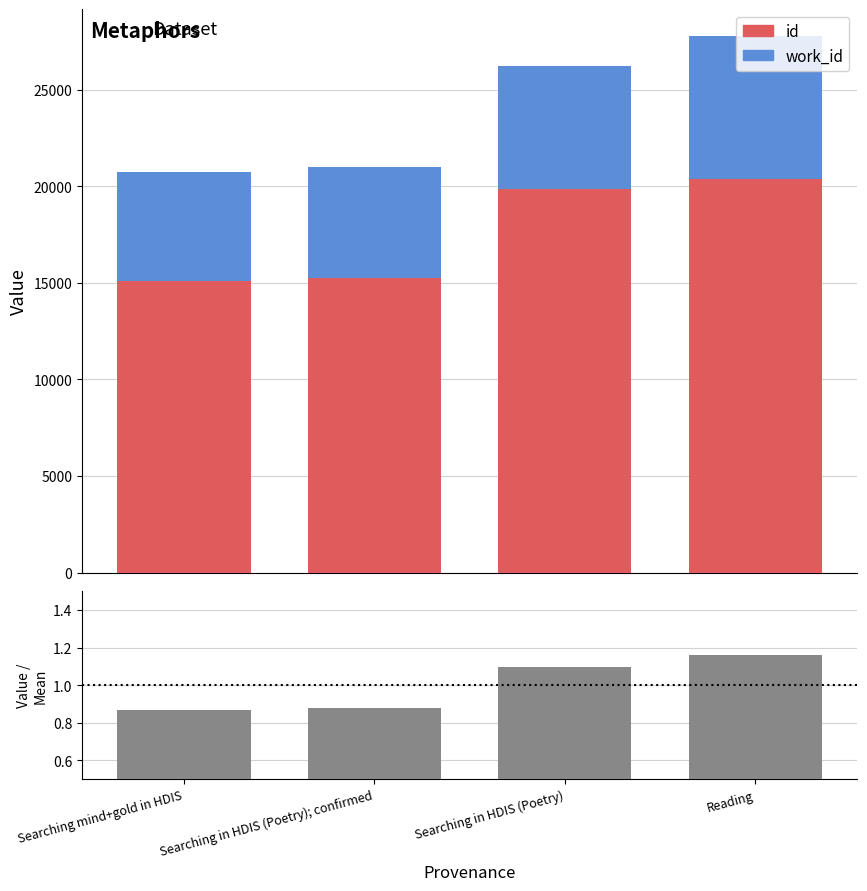

Is the value of id at Reading greater than the value of work_id at Reading?

Yes